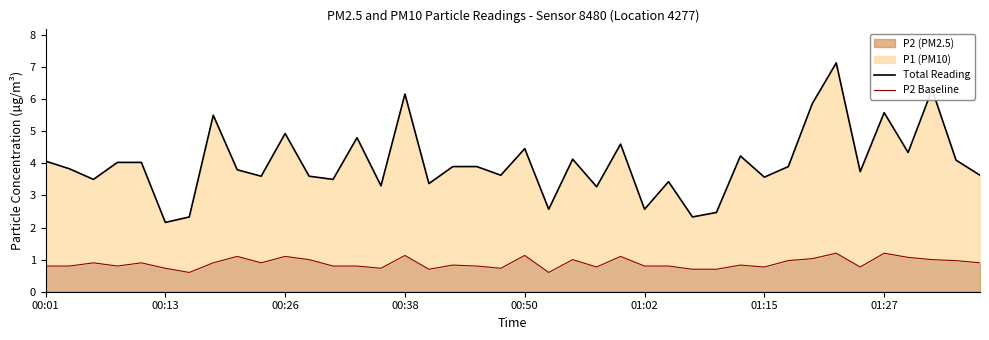

True or false: P2 Baseline and Total Reading cross at least once.

False